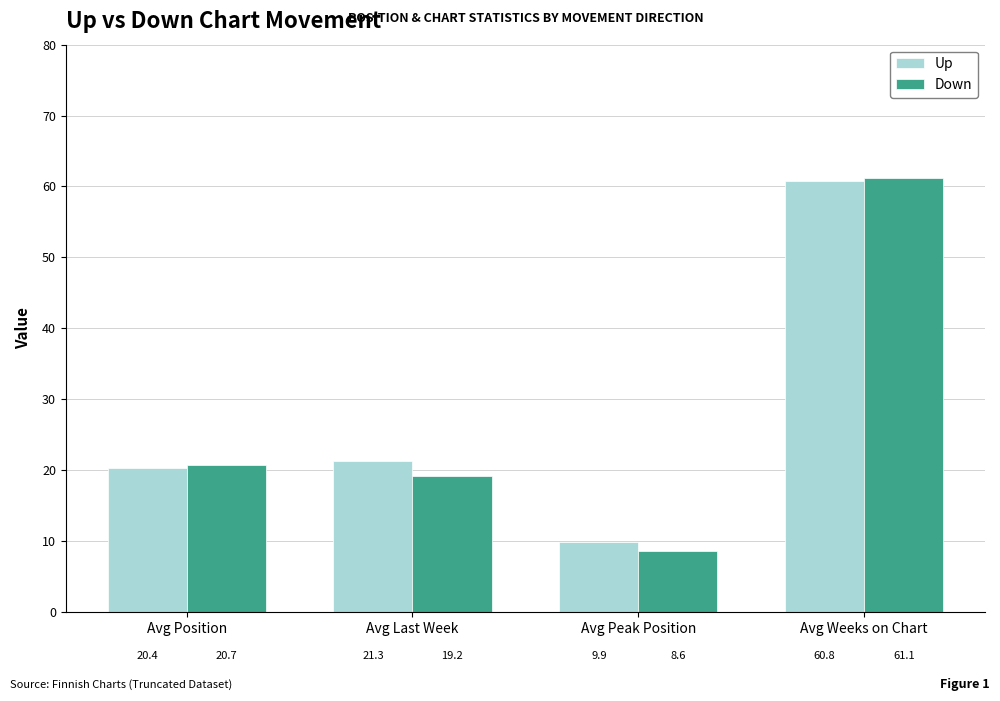

At which category is the sum across all series the highest?

Avg Weeks on Chart